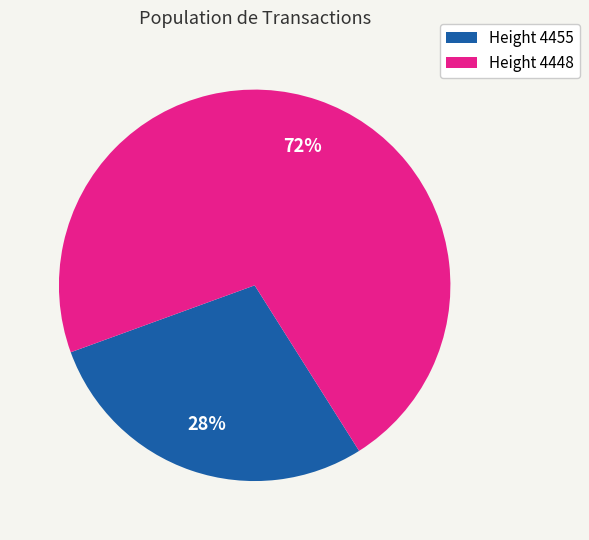

Which has a higher value, Height 4448 or Height 4455?

Height 4448